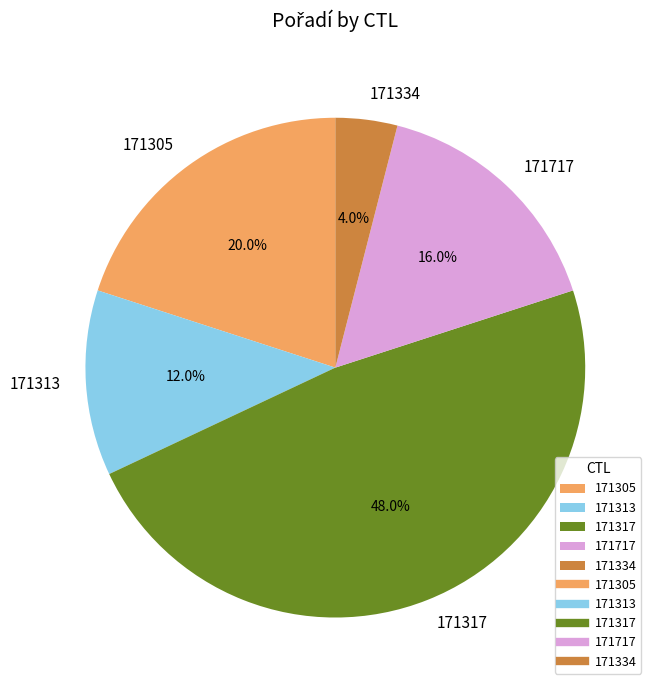

What is the smallest slice in the pie chart?

171334